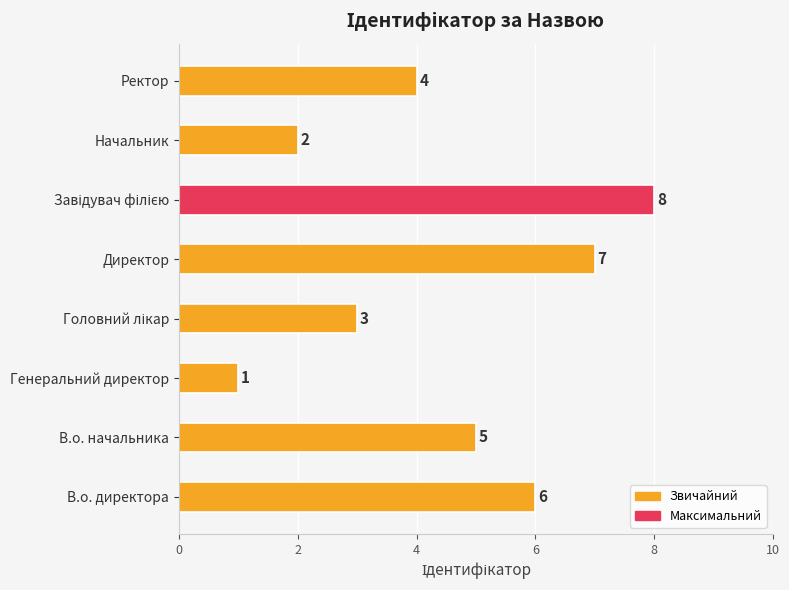

The chart shows a value of 1 at Генеральний директор. True or false?

True